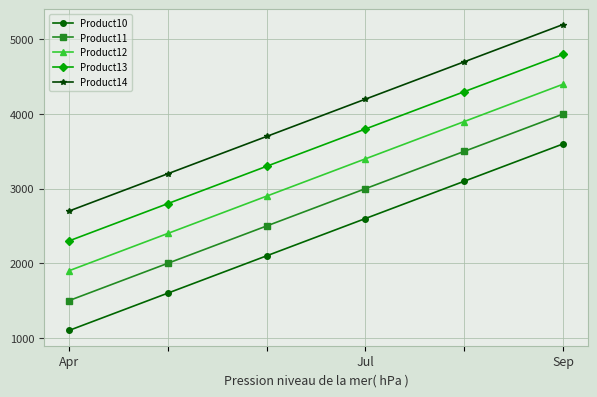

Is this an area chart (filled region under the line)?

No